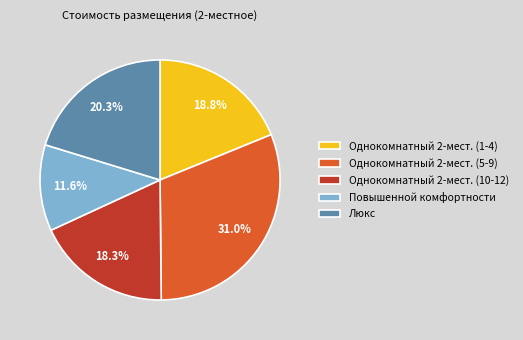

How many segments does this pie chart have?

5